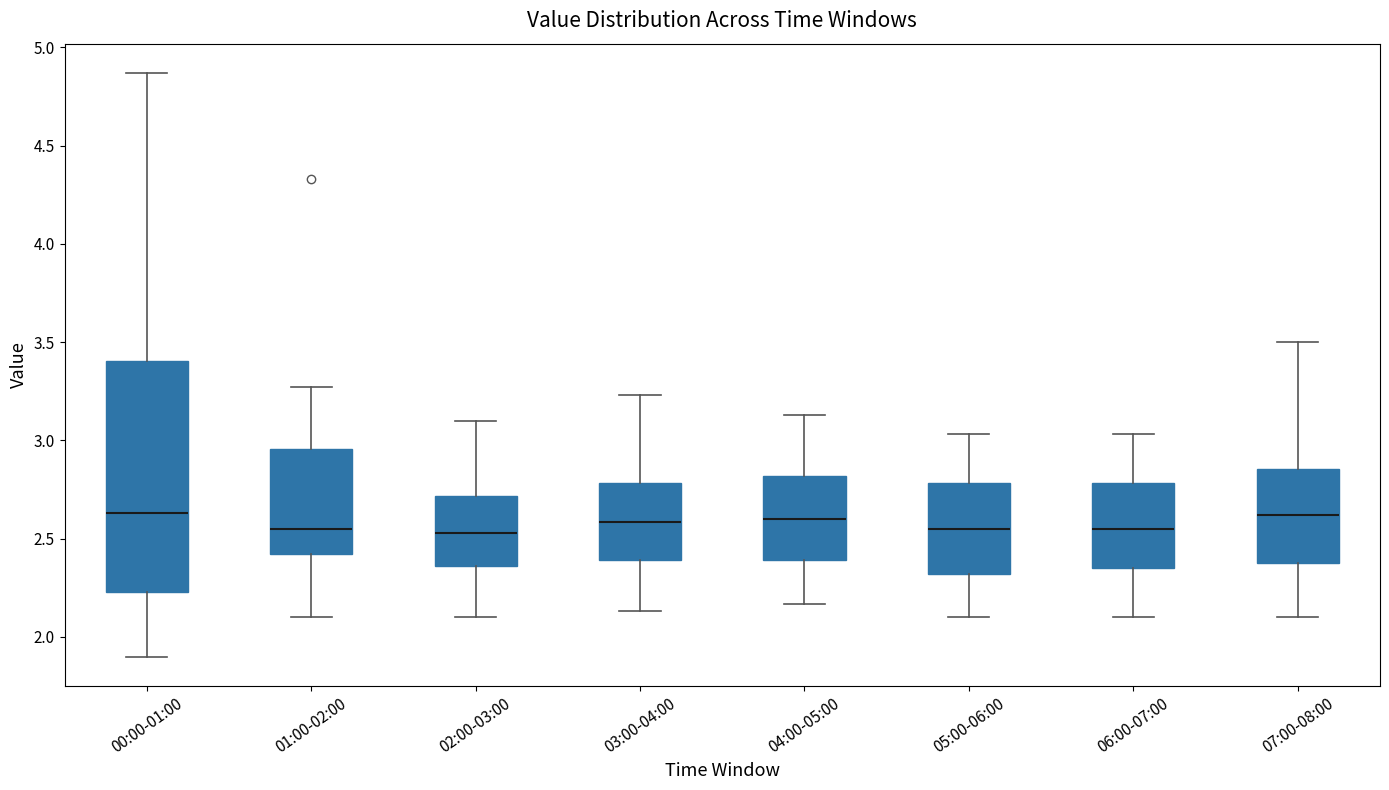

Where does the median line of the box for 02:00-03:00 sit on the y-axis? The values are not printed on the chart, so give them approximately, as read against the axis.

2.55